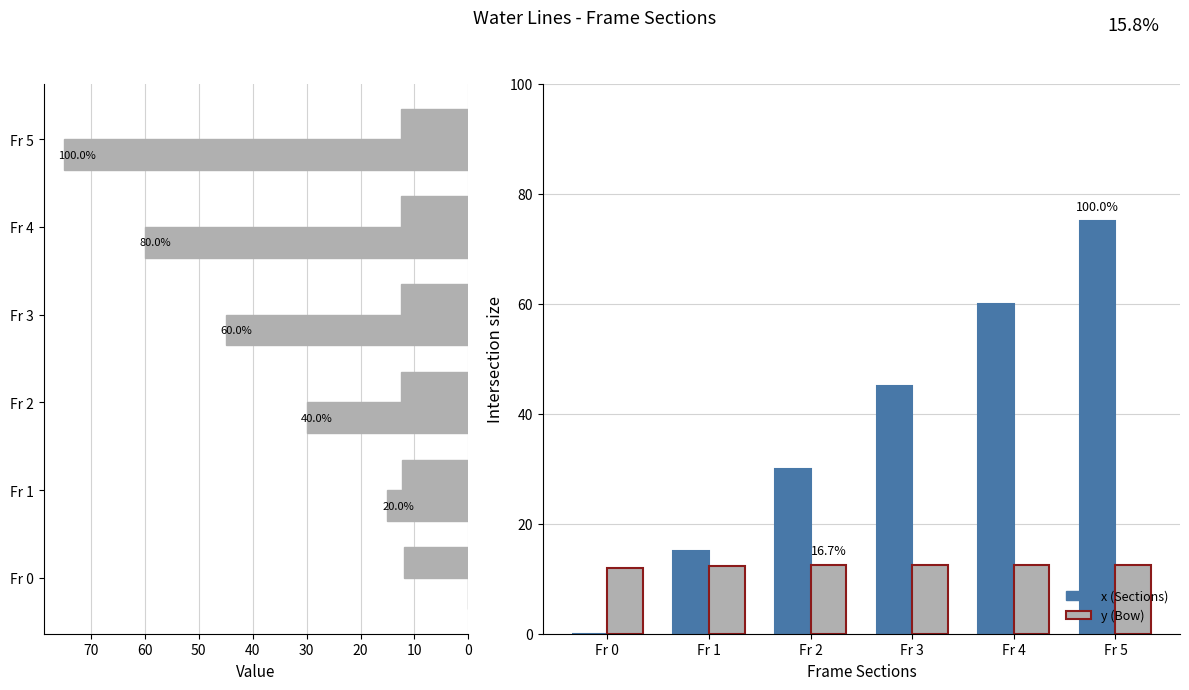

Which series changed the most between Fr 0 and Fr 2?

x (Sections)